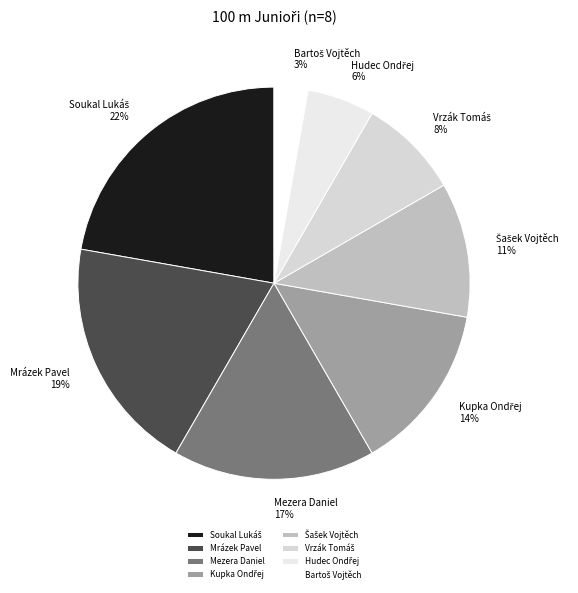

To the nearest percent, what is the average slice percentage?

12%